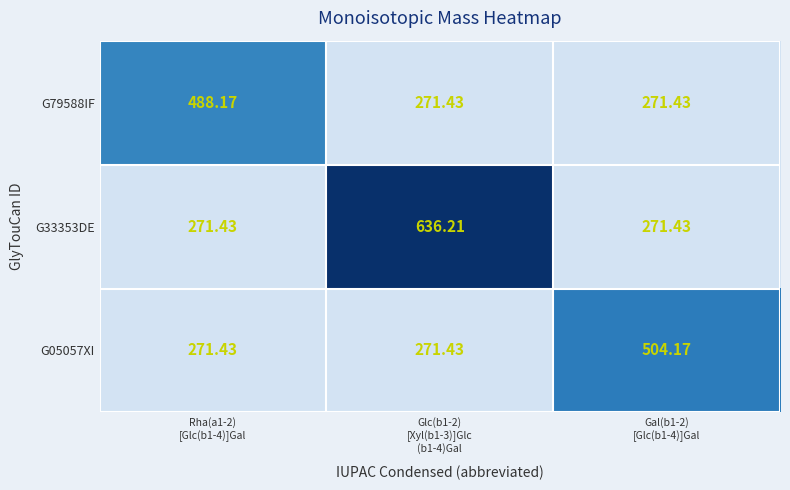

At how many categories does at least one series exceed 578?

1